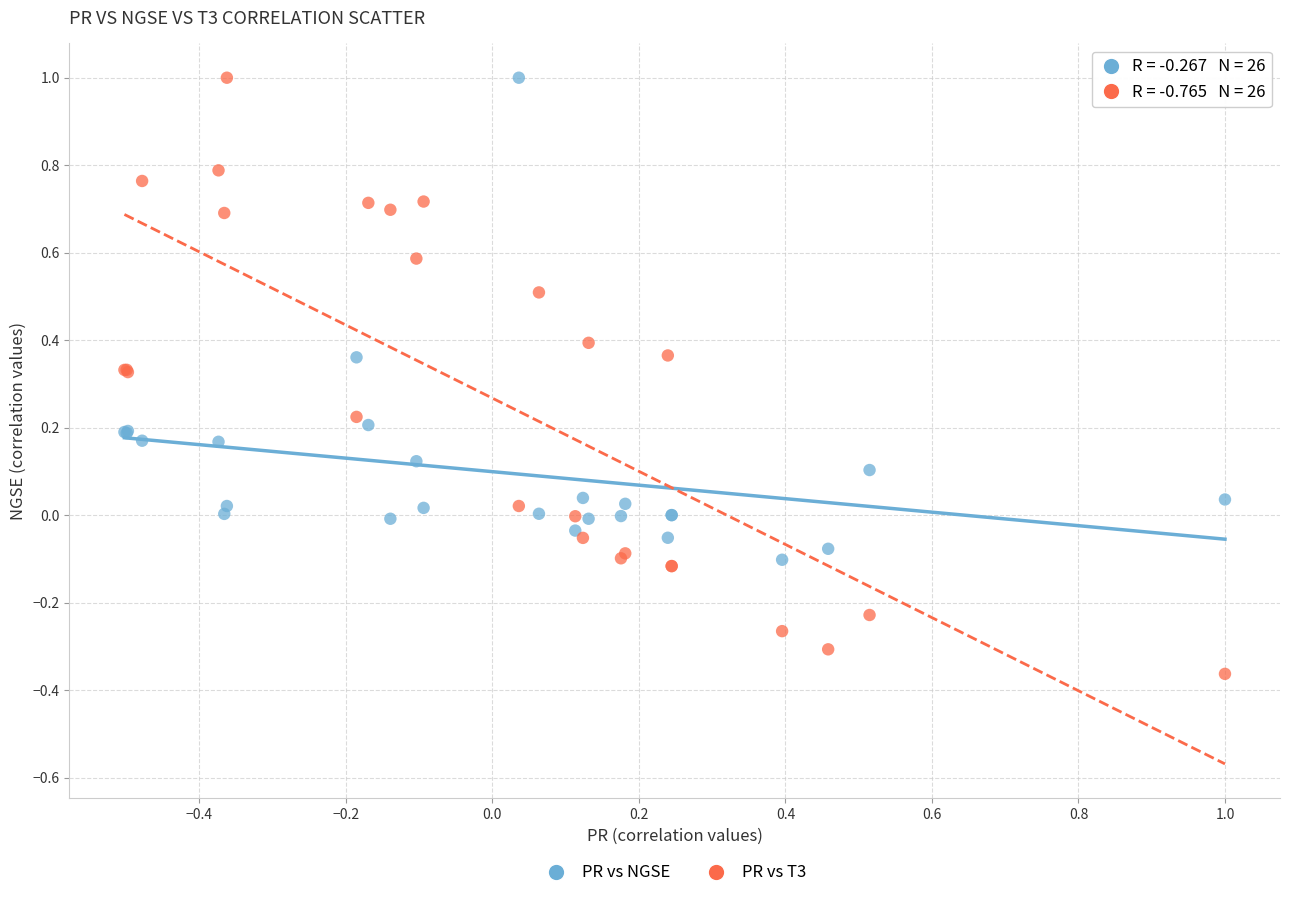

Which series contains the lowest Y value?

PR vs T3